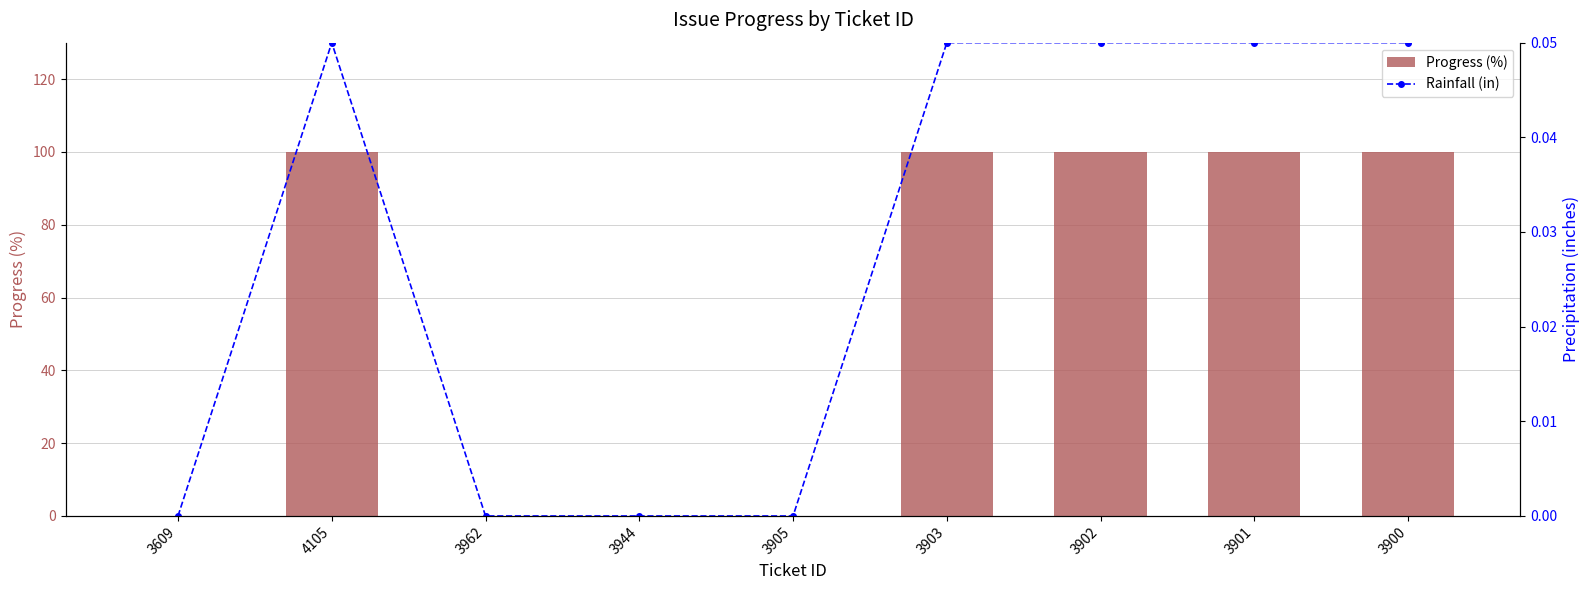

What are all the series names shown in the legend?

Progress (%), Rainfall (in)